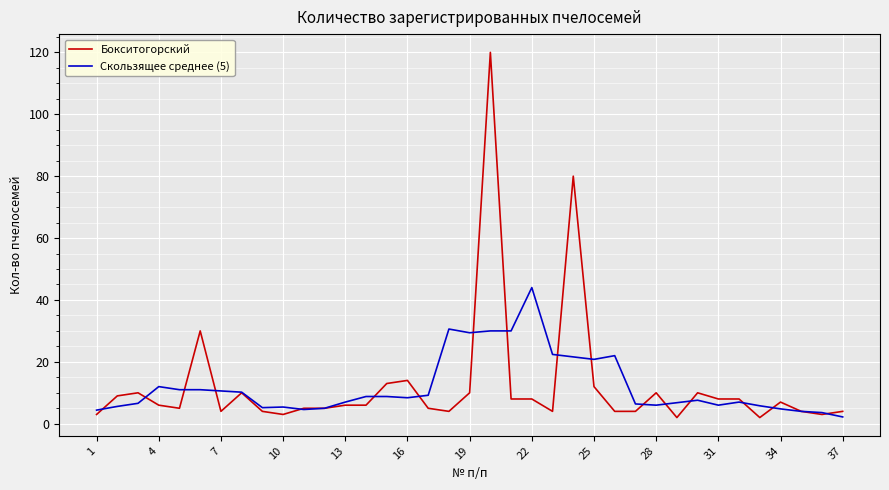

What are all the series names shown in the legend?

Бокситогорский, Скользящее среднее (5)